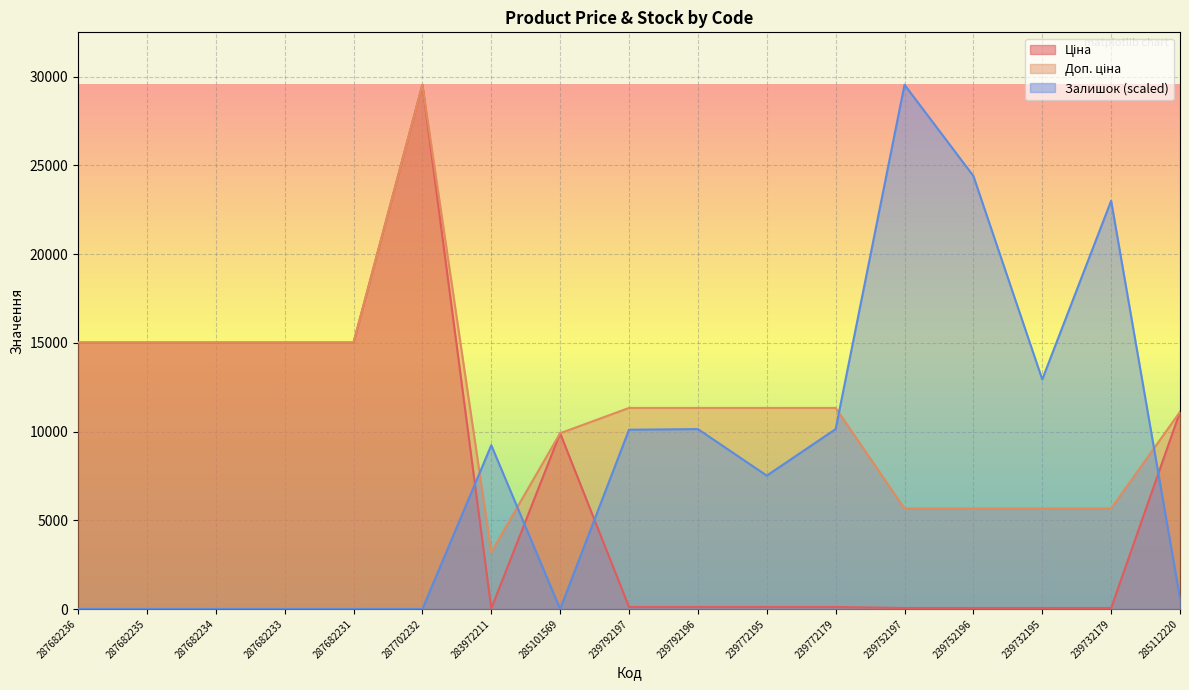

Which has a higher value, 287682234 or 287682233?

287682234